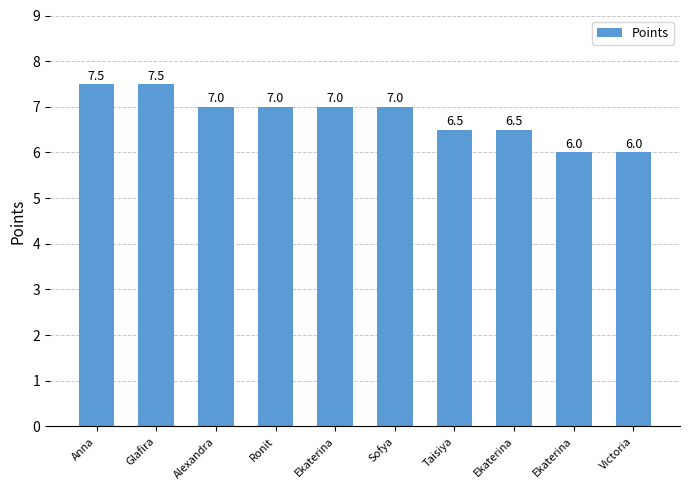

The chart shows a value of 7.0 at Ekaterina. True or false?

True